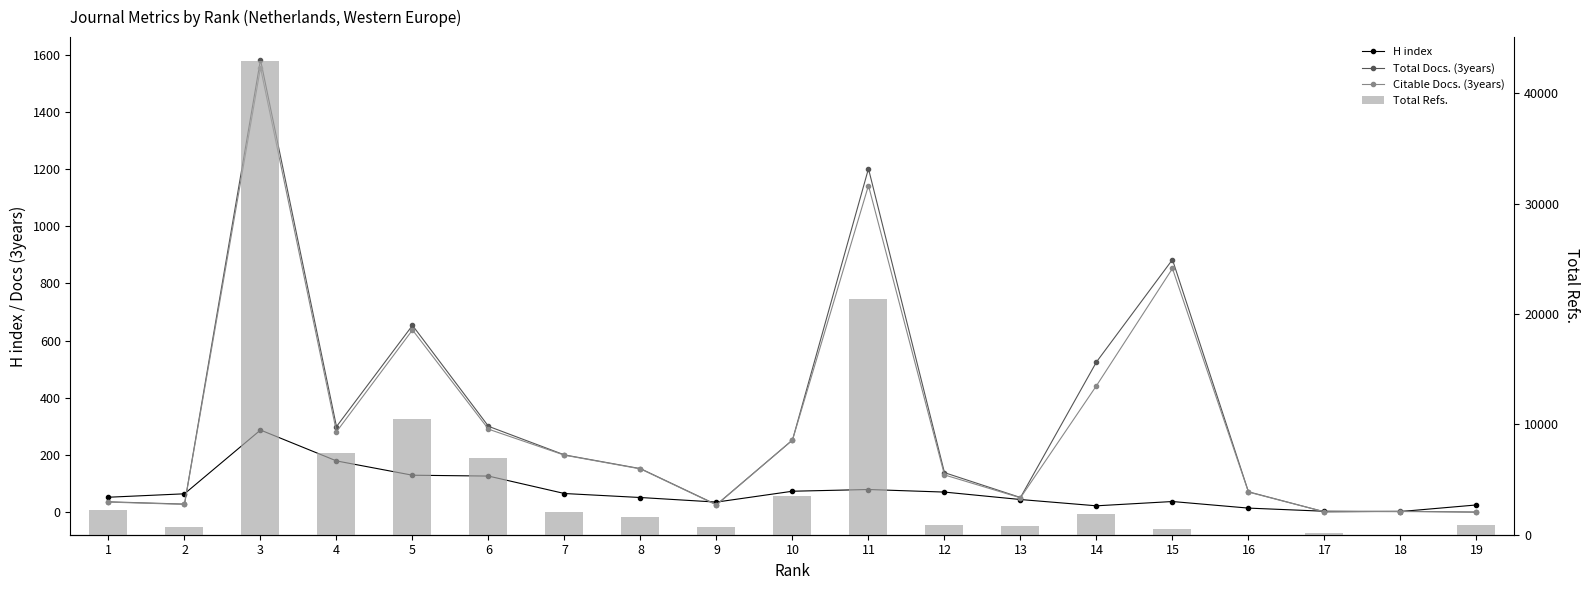

Read the H index value at 4, to the nearest 5.

180